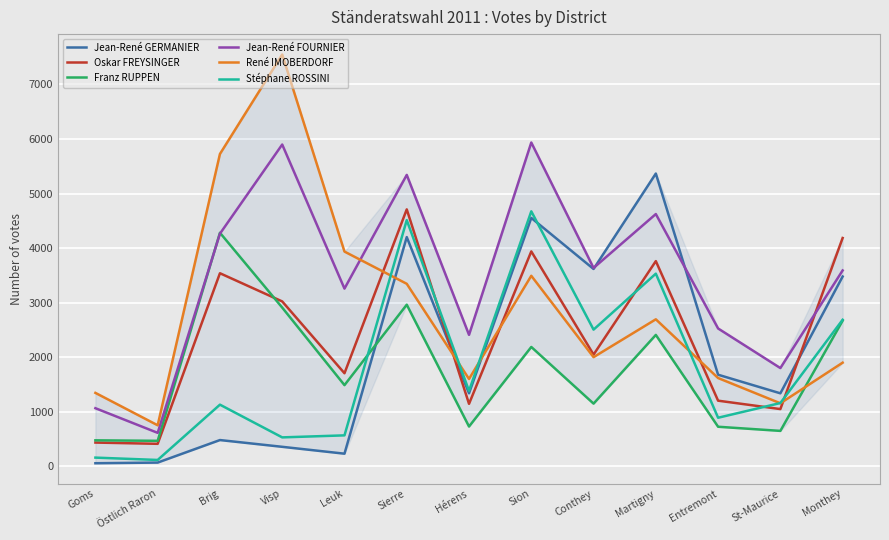

Does the chart display data point markers on the line(s)?

No